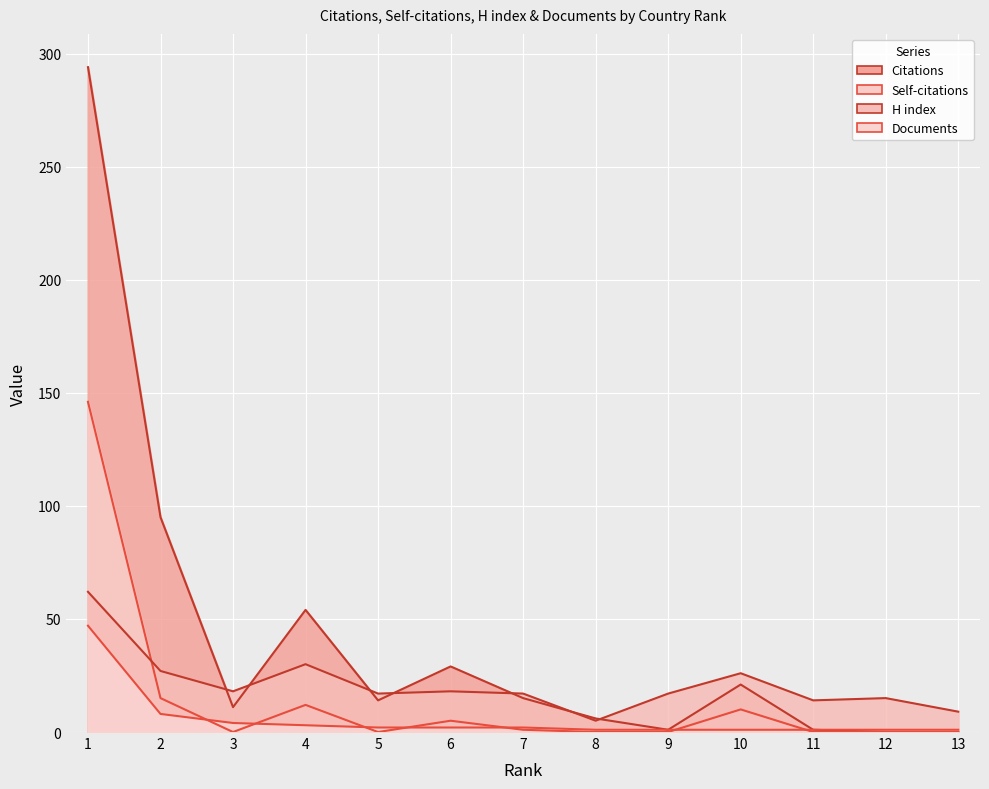

The Self-citations series shows 211 at 1. True or false?

False